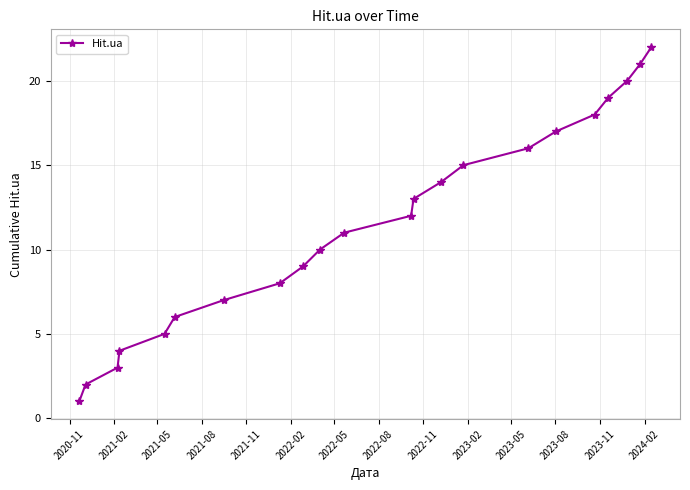

What is the difference between the maximum and second lowest values?

20